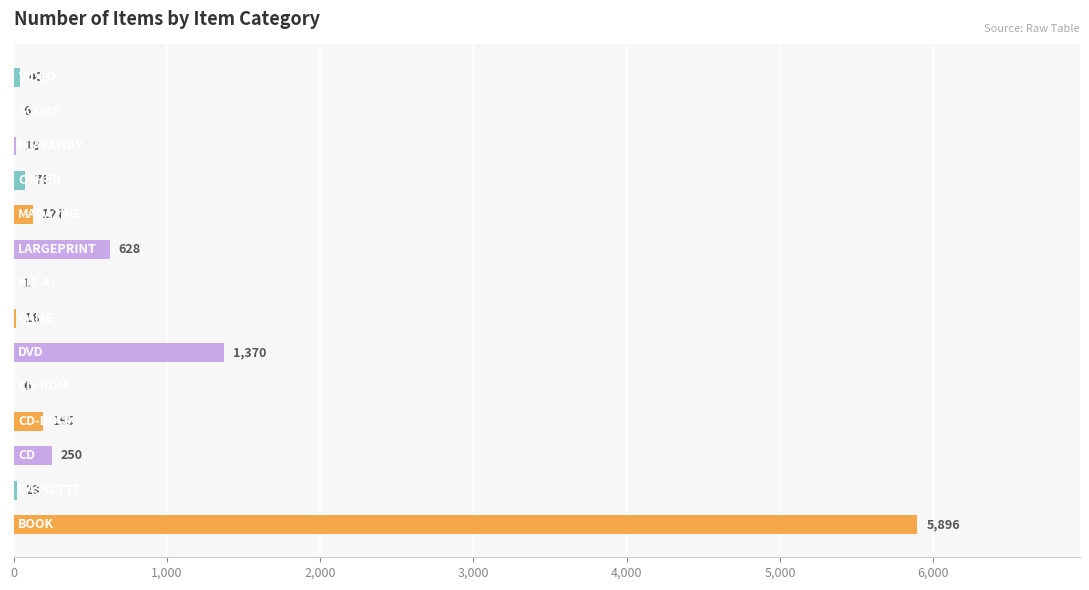

Count the number of data series in this chart.

1